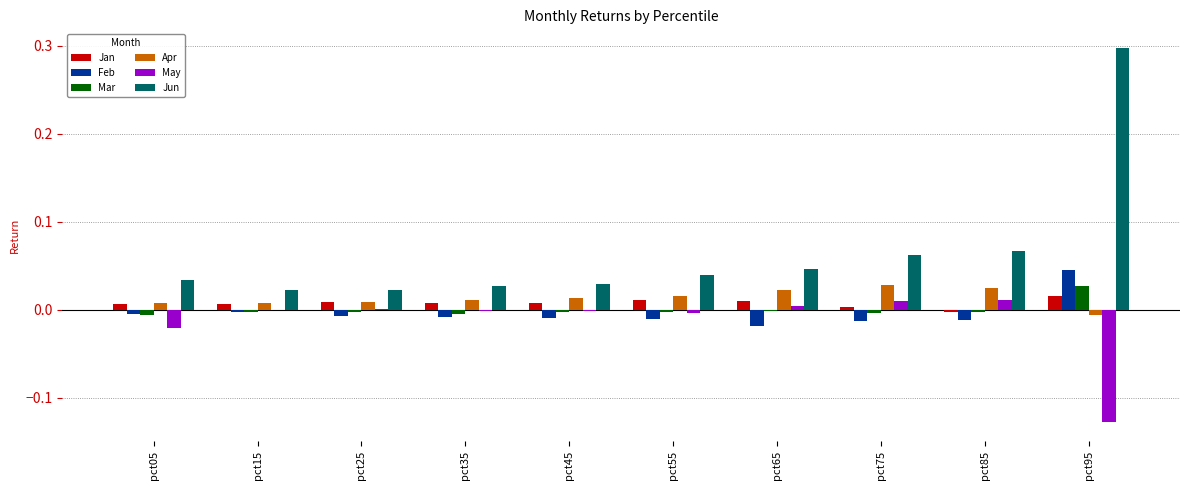

The May series shows 0.0 at pct85. True or false?

True